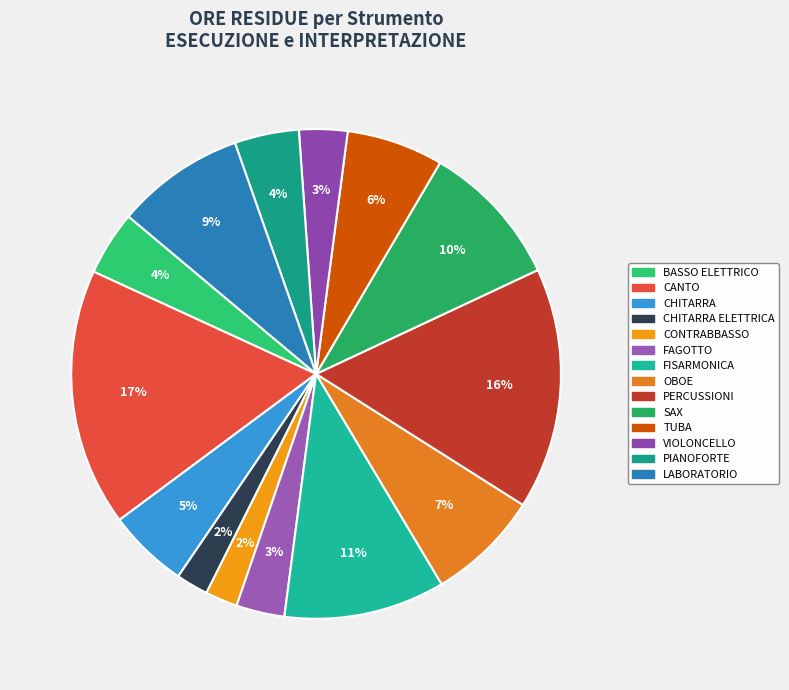

Count the number of slices in the pie.

14